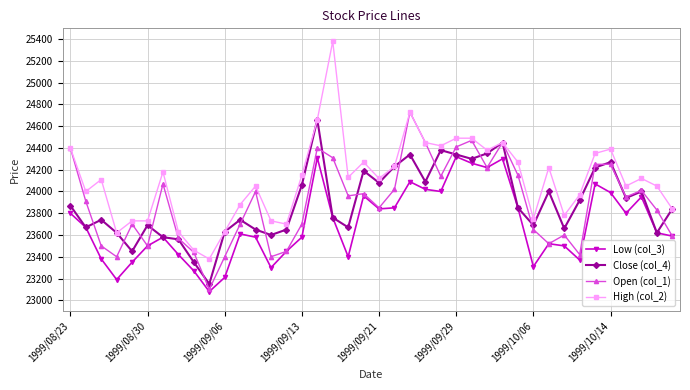

What is the value of the Low (col_3) point at the 9th from the left?

23270